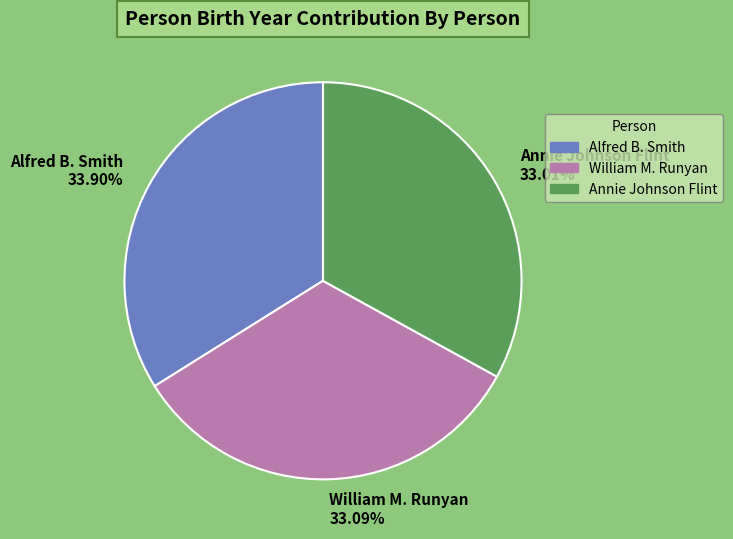

What is the largest slice in the pie chart?

Alfred B. Smith